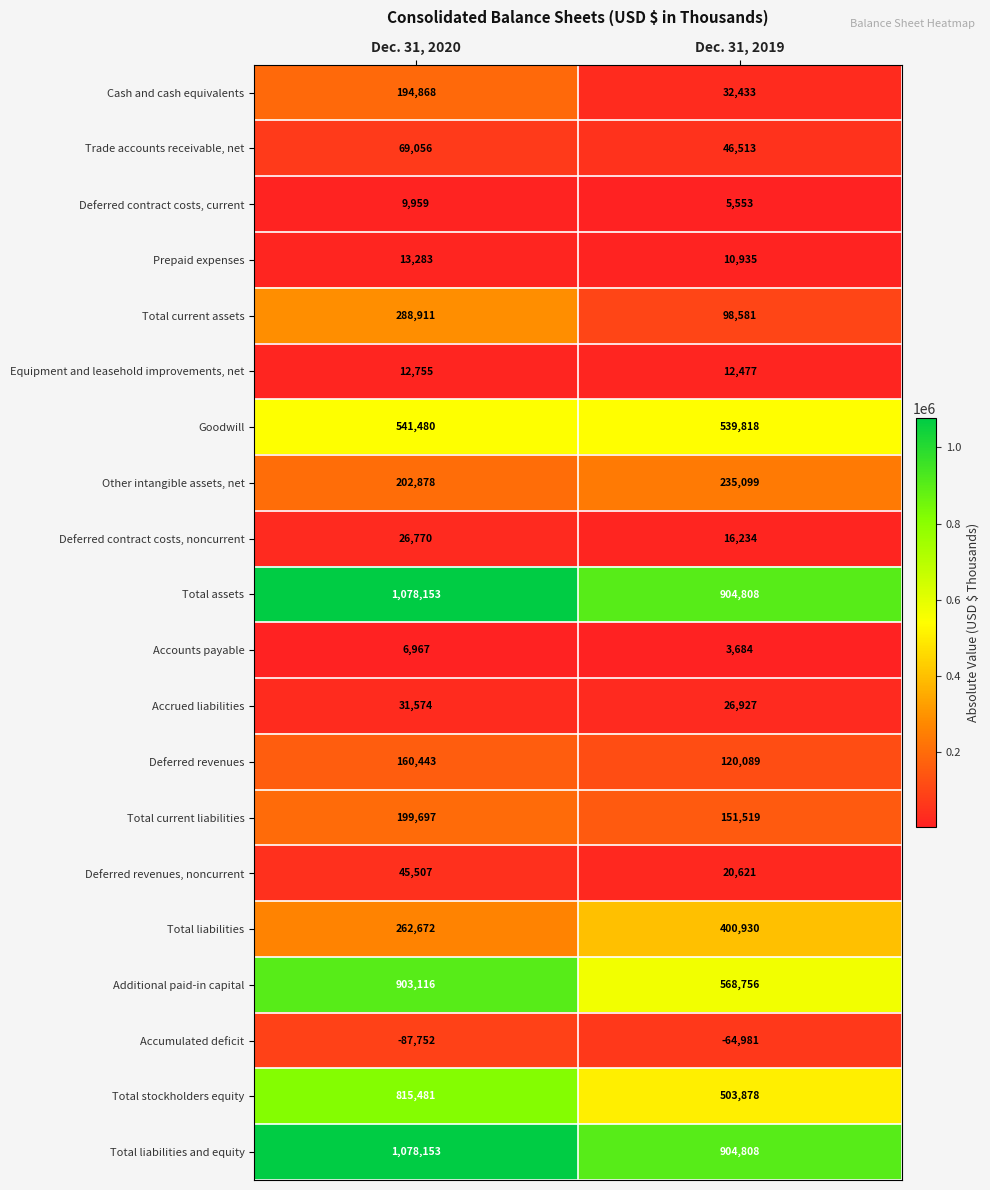

How many categories are shown in the chart?

2